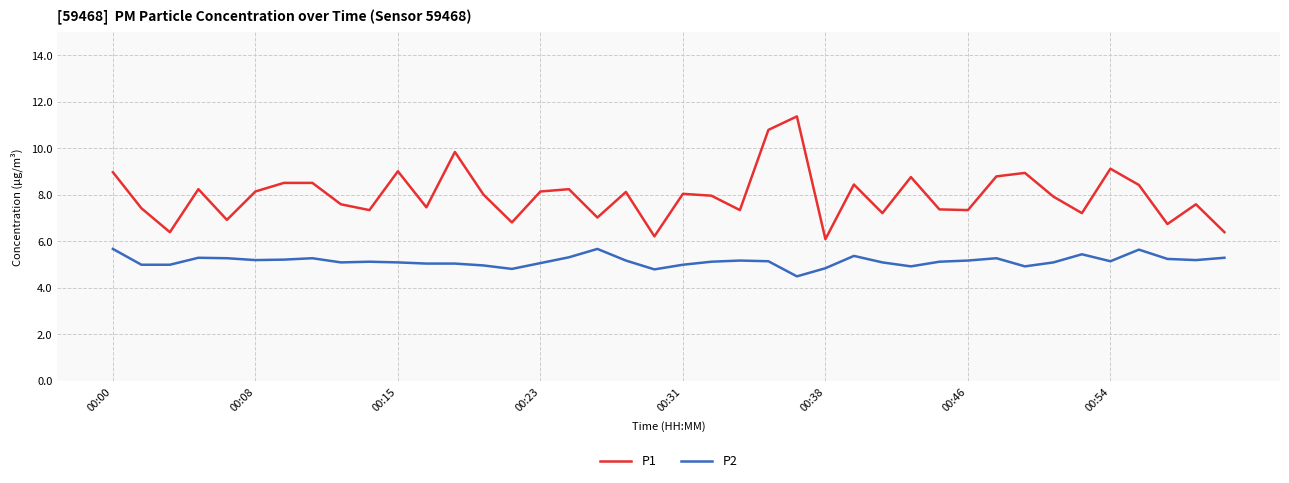

How many interior local valleys does the P1 series have?

13